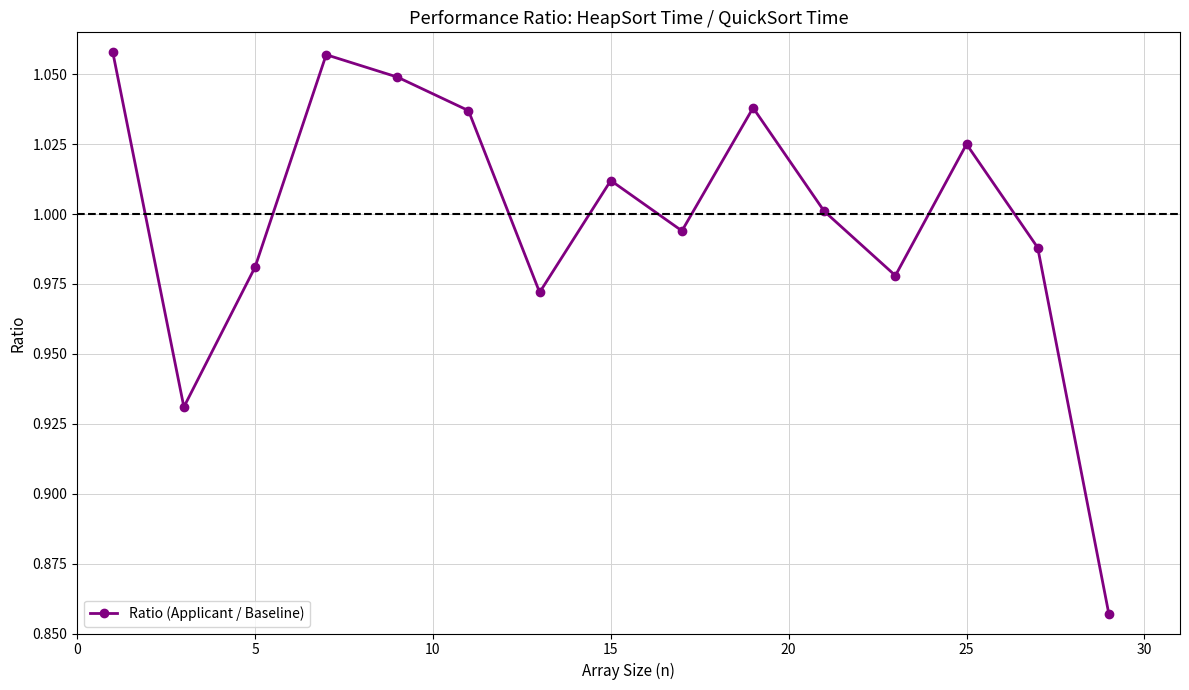

What is the sum of all values?

15.0